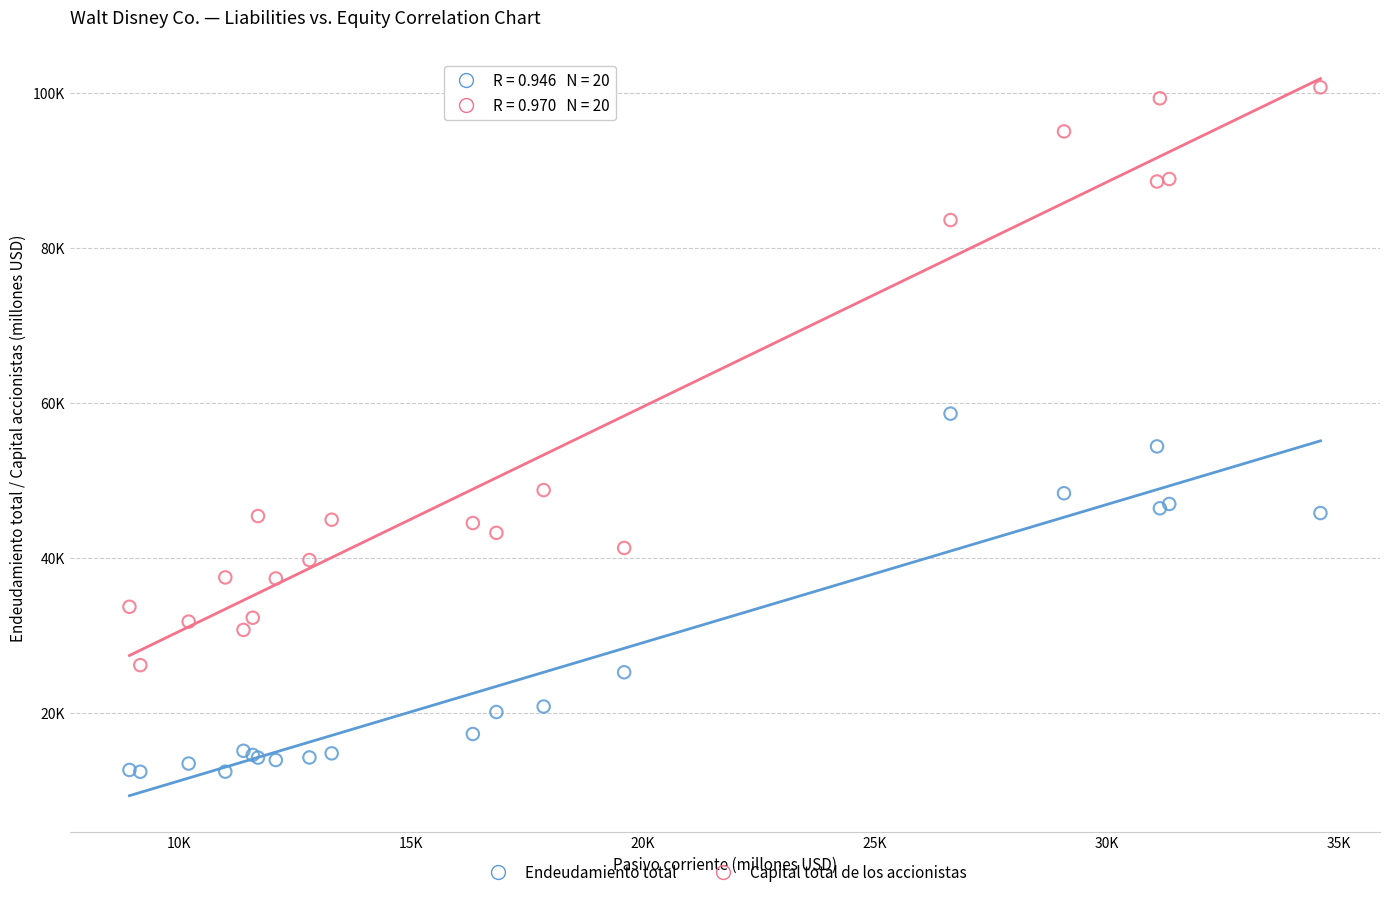

What are all the series names shown in the legend?

Endeudamiento total, Capital total de los accionistas